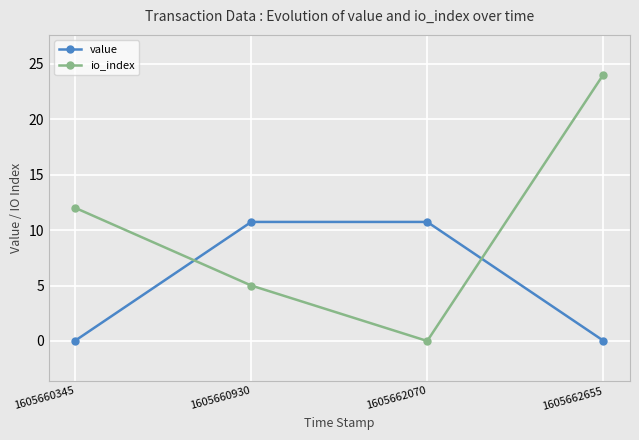

The value series shows 0.0 at 1605660345. True or false?

True